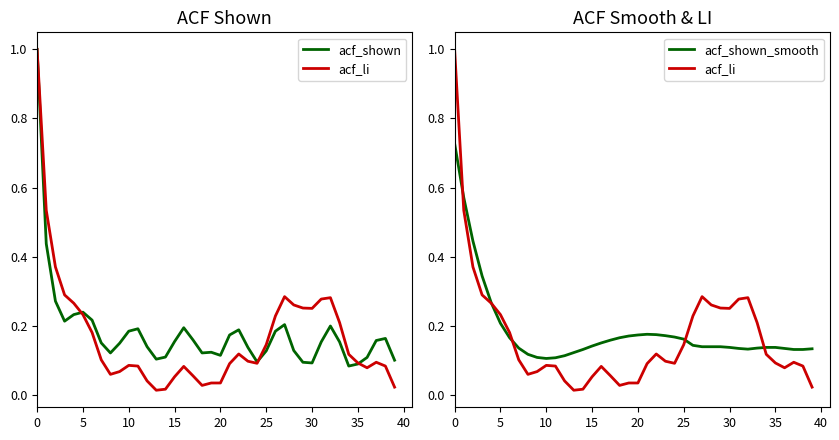

Which series changed the most between 12 and 26?

acf_li